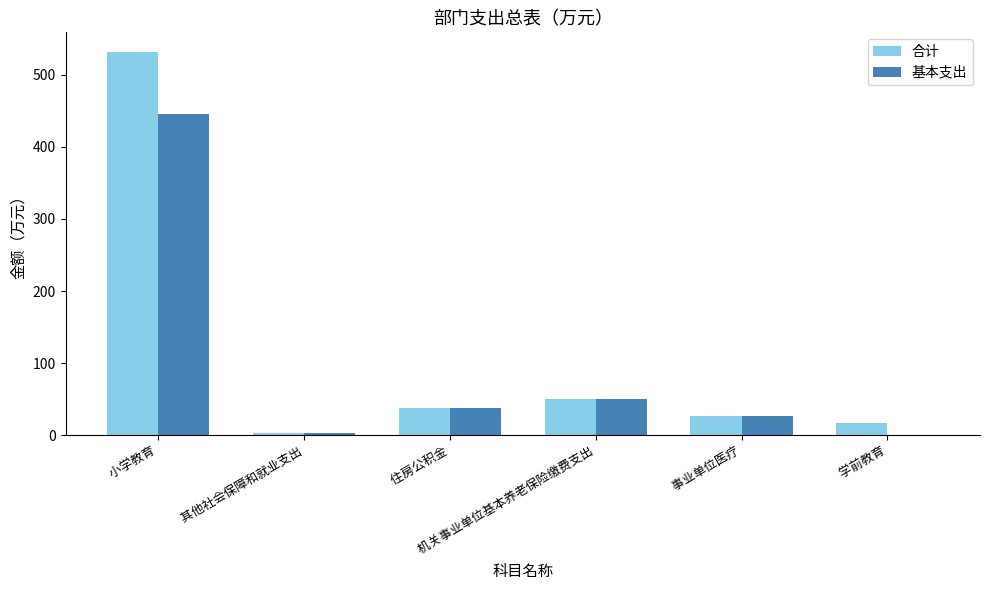

Are the bars grouped side by side (vs. stacked)?

Yes